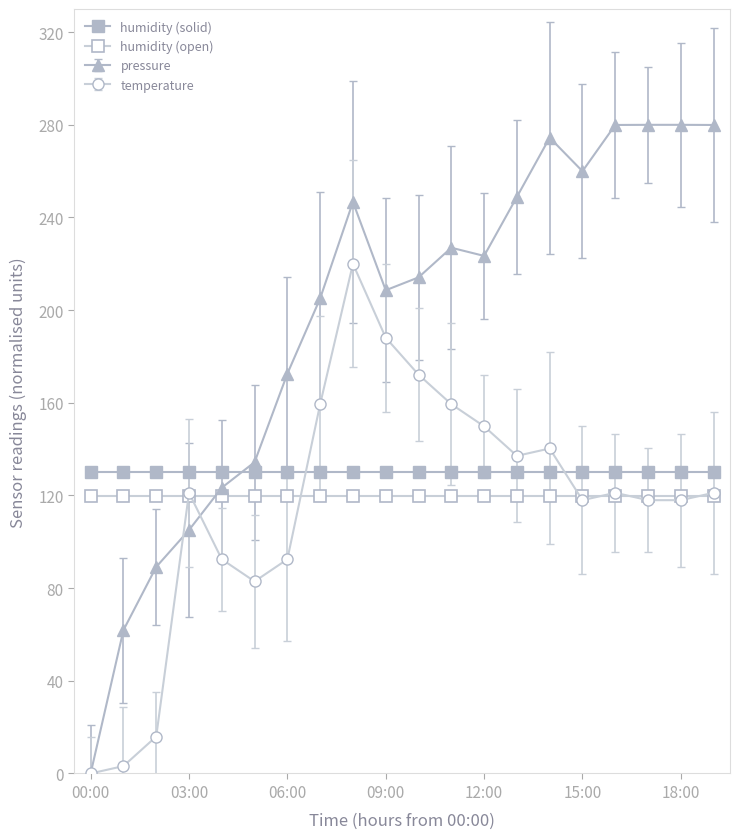

How many lines are shown in the chart?

4